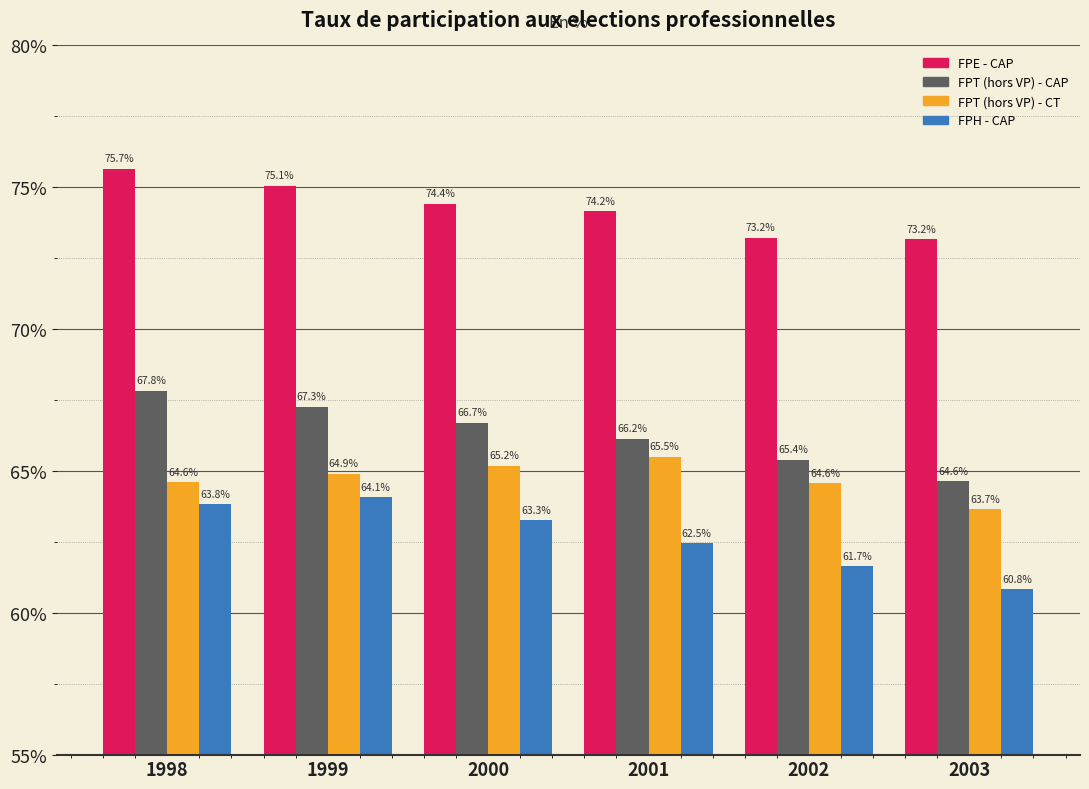

What is the sum of all FPH - CAP values?

376.2